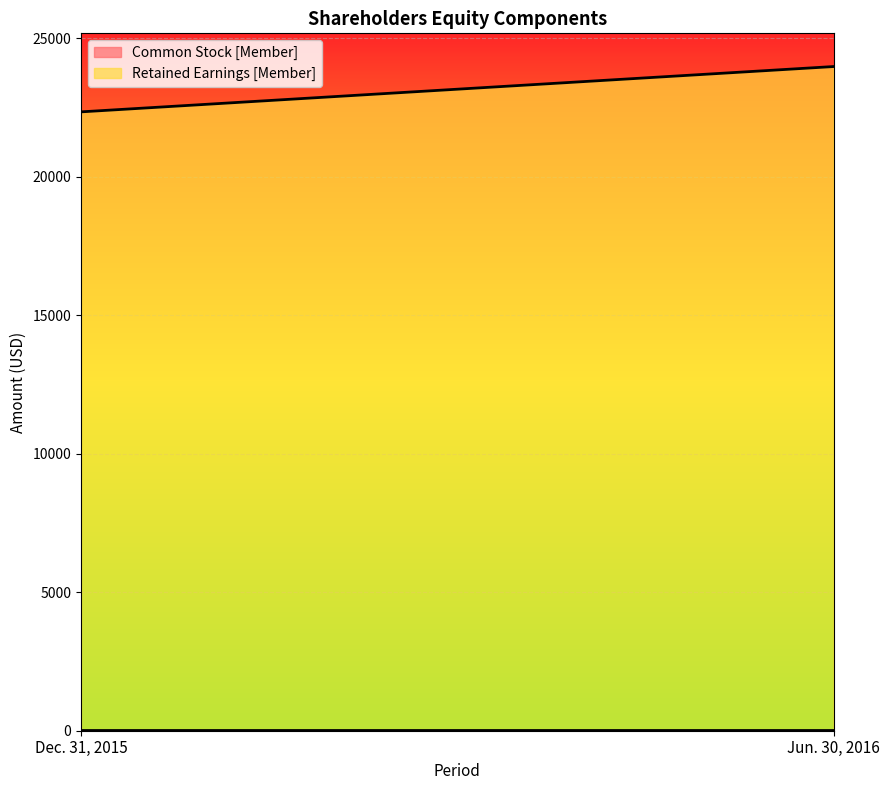

The Retained Earnings [Member] series shows 23976 at Jun. 30, 2016. True or false?

True